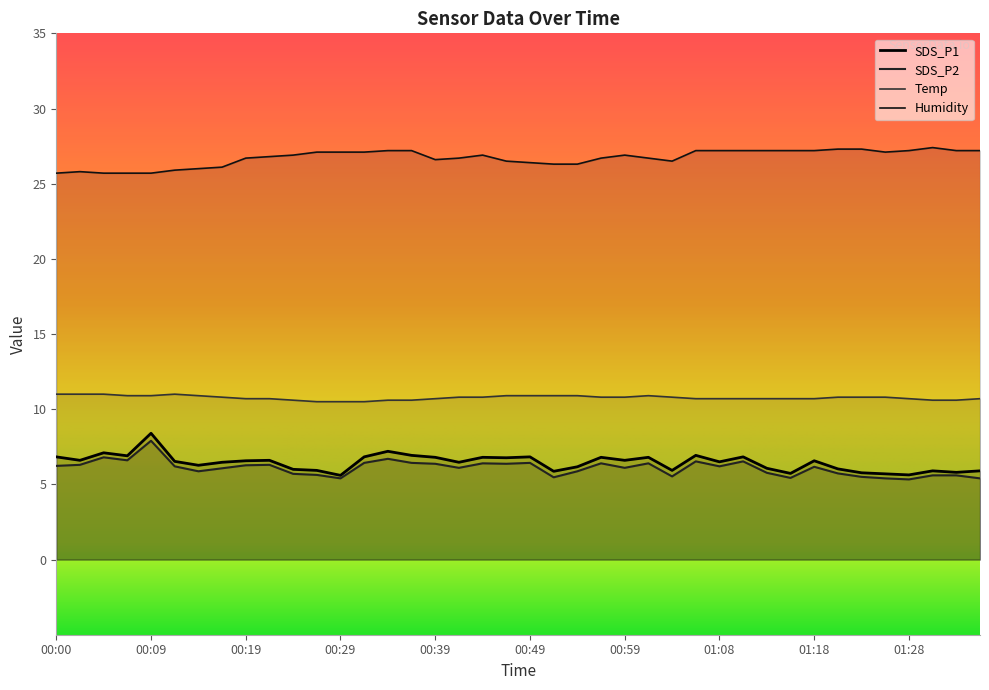

Rank the categories by Temp value from lowest to highest.

00:26, 00:29, 00:31, 00:24, 00:34, 00:36, 01:30, 01:32, 00:19, 00:22, 00:39, 01:06, 01:08, 01:11, 01:13, 01:15, 01:18, 01:28, 01:35, 00:17, 00:41, 00:44, 00:56, 00:59, 01:03, 01:20, 01:23, 01:25, 00:07, 00:09, 00:14, 00:46, 00:49, 00:51, 00:54, 01:01, 00:00, 00:02, 00:05, 00:12